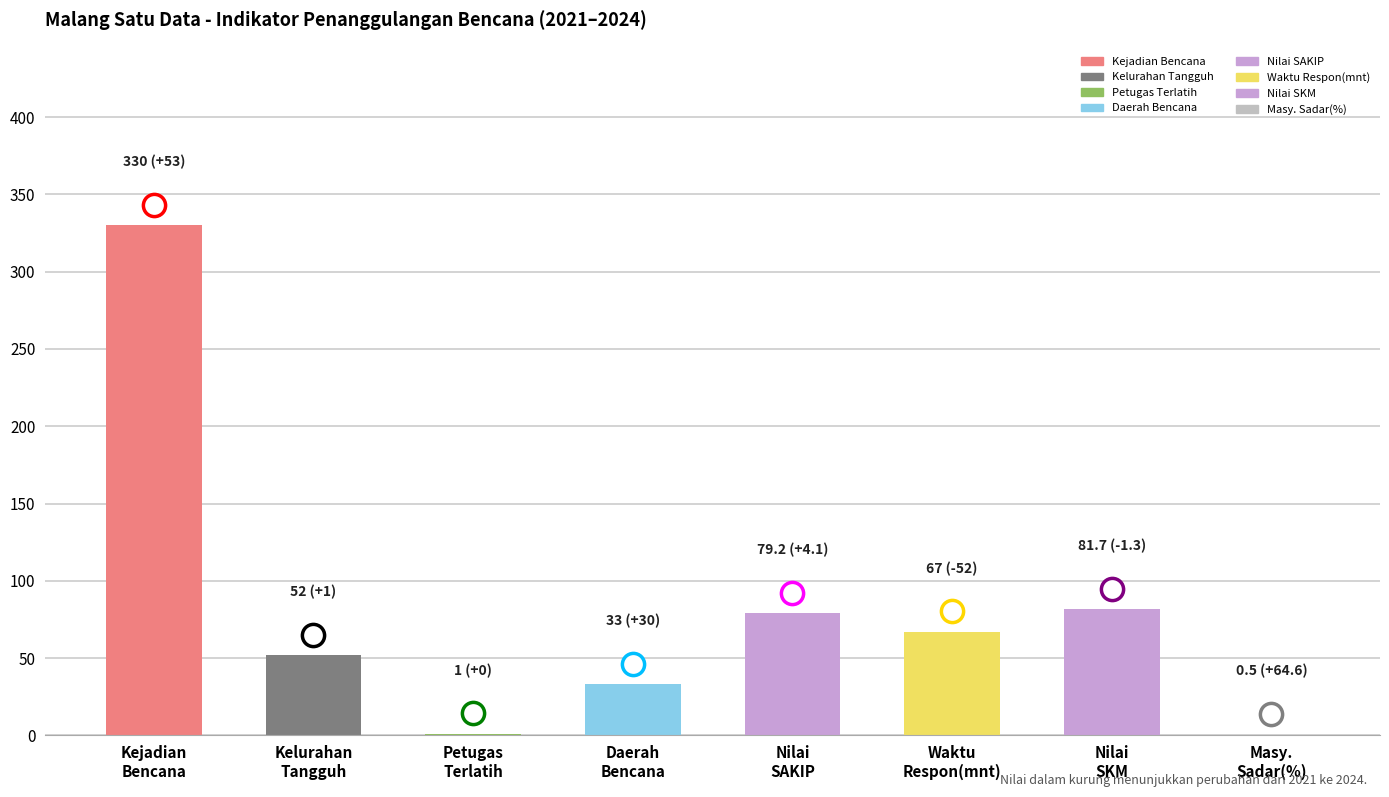

What is the sum of all values?

644.4